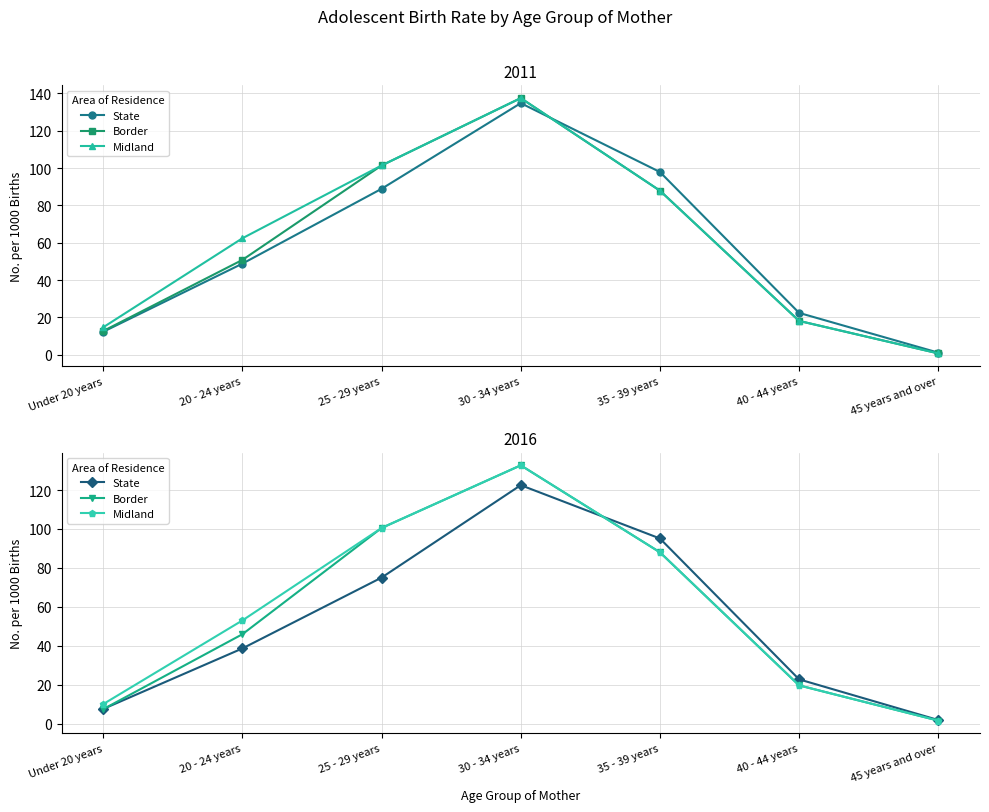

What is the total value across all series at 45 years and over?

4.8